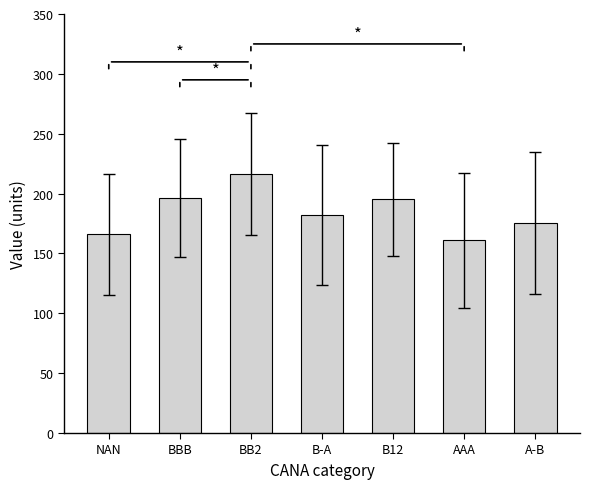

The chart shows a value of 294.4 at B-A. True or false?

False